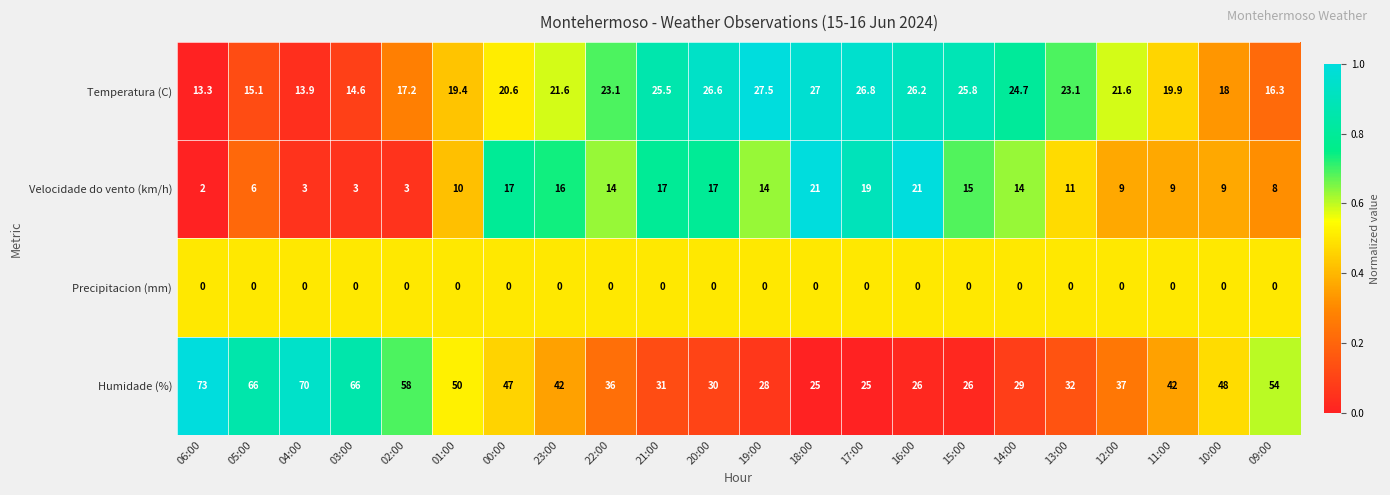

At how many categories does at least one series exceed 0?

22